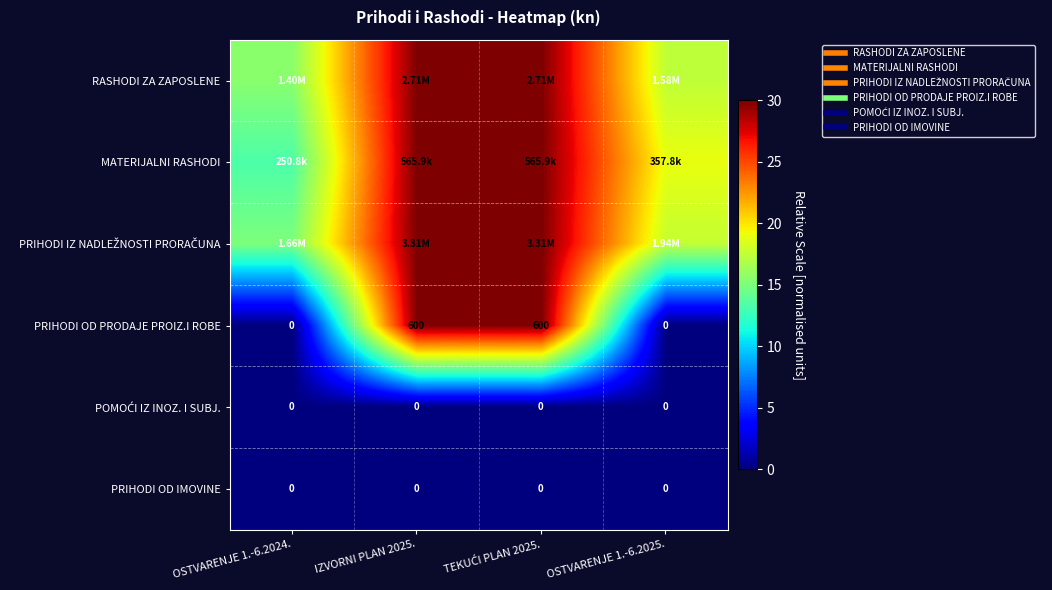

Is it true that RASHODI ZA ZAPOSLENE equals 17.4 at OSTVARENJE 1.-6.2025.?

True